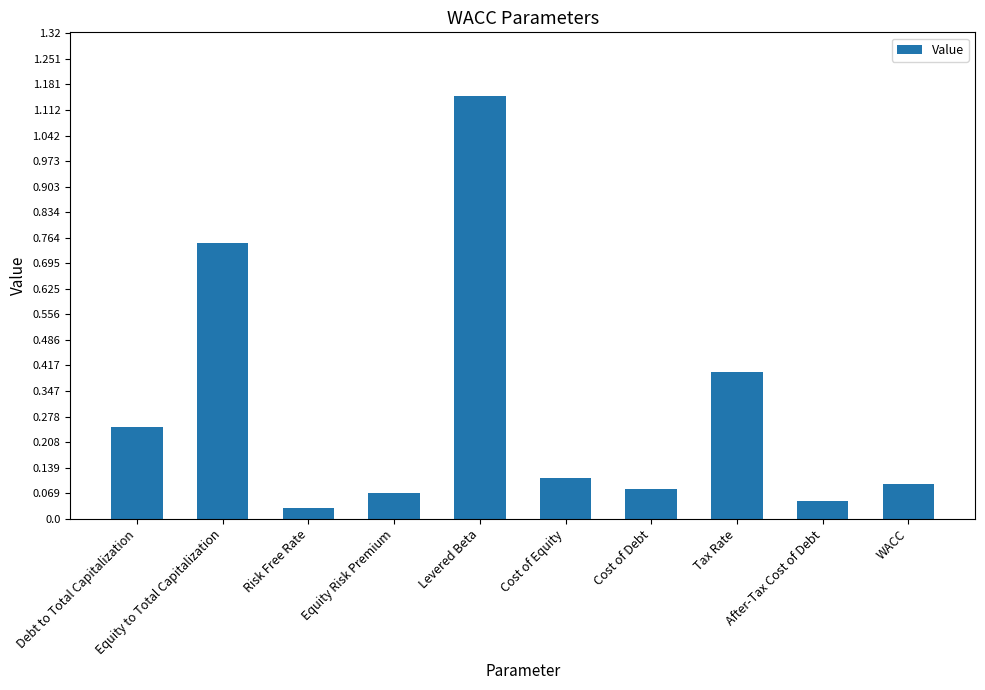

How many bars are there in total?

10